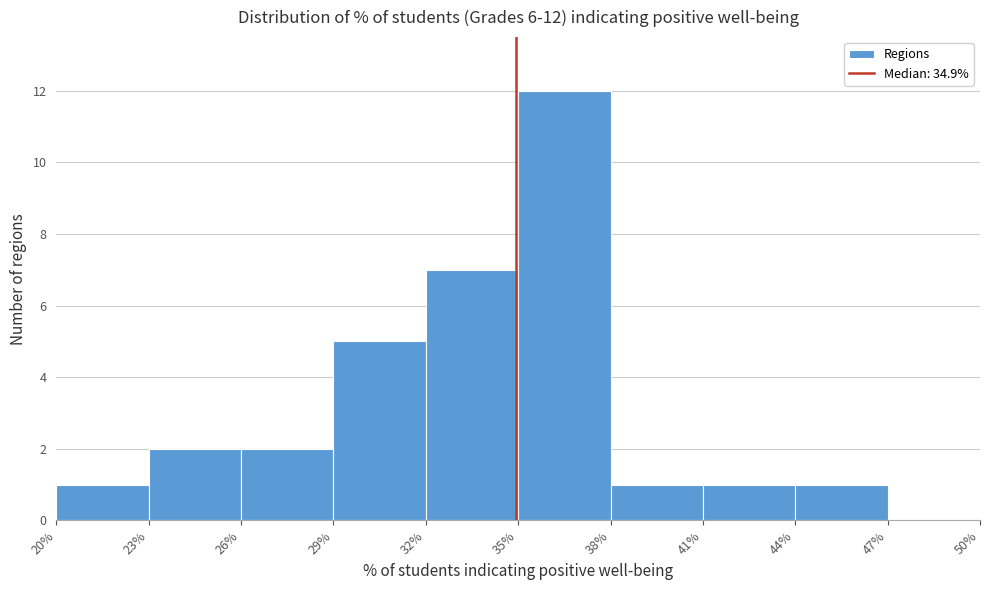

Which range on the x-axis has the tallest bar?

35% to 38%